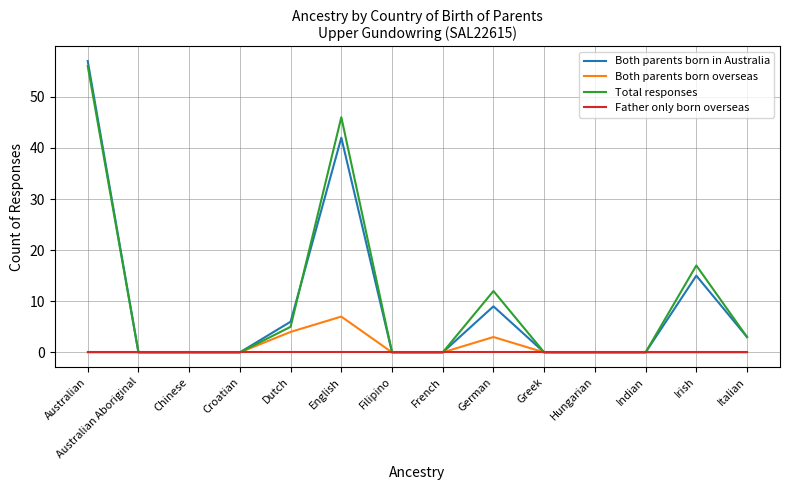

Which label corresponds to the largest value in the chart?

Australian